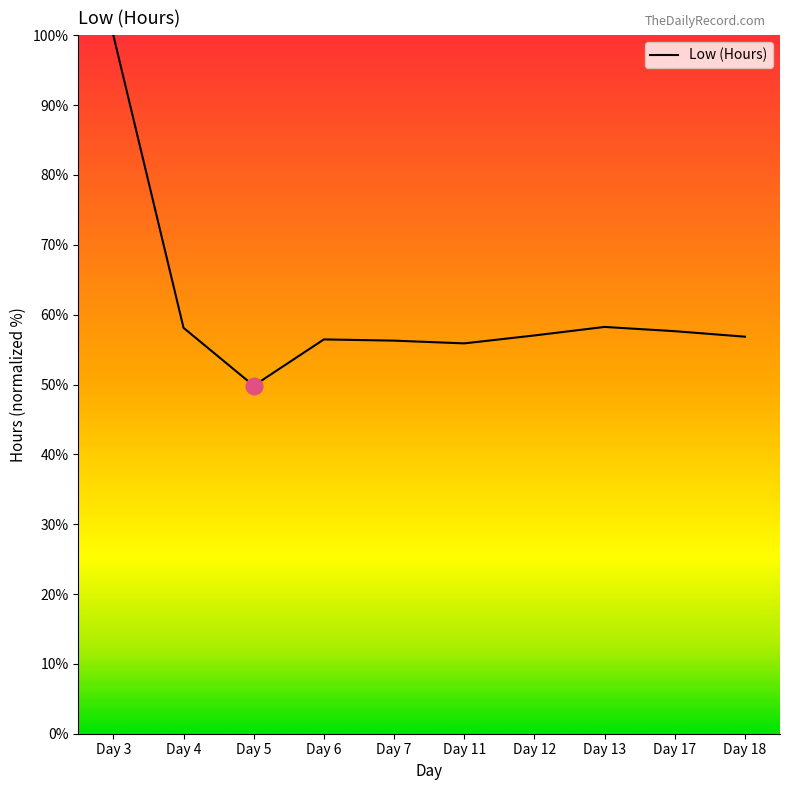

How many interior local peaks (higher than both neighbors) does the data have?

2